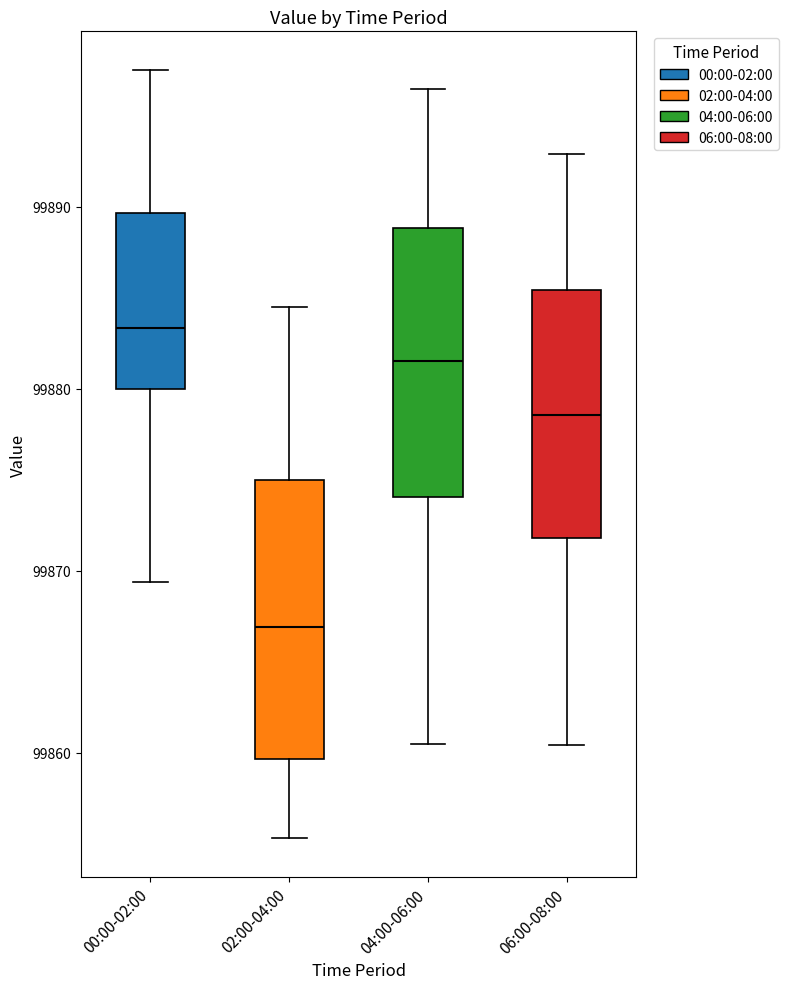

Reading left to right, transcribe this box plot: for each box, give where its median line is, the range the box spans, and where its two whiskers end, as read against the y-axis. The values are not printed on the chart, so give them approximately, as read against the axis.

00:00-02:00: median 99883, box 99880 to 99890, whiskers 99869 to 99898
02:00-04:00: median 99867, box 99860 to 99875, whiskers 99855 to 99885
04:00-06:00: median 99882, box 99874 to 99889, whiskers 99861 to 99897
06:00-08:00: median 99879, box 99872 to 99885, whiskers 99860 to 99893